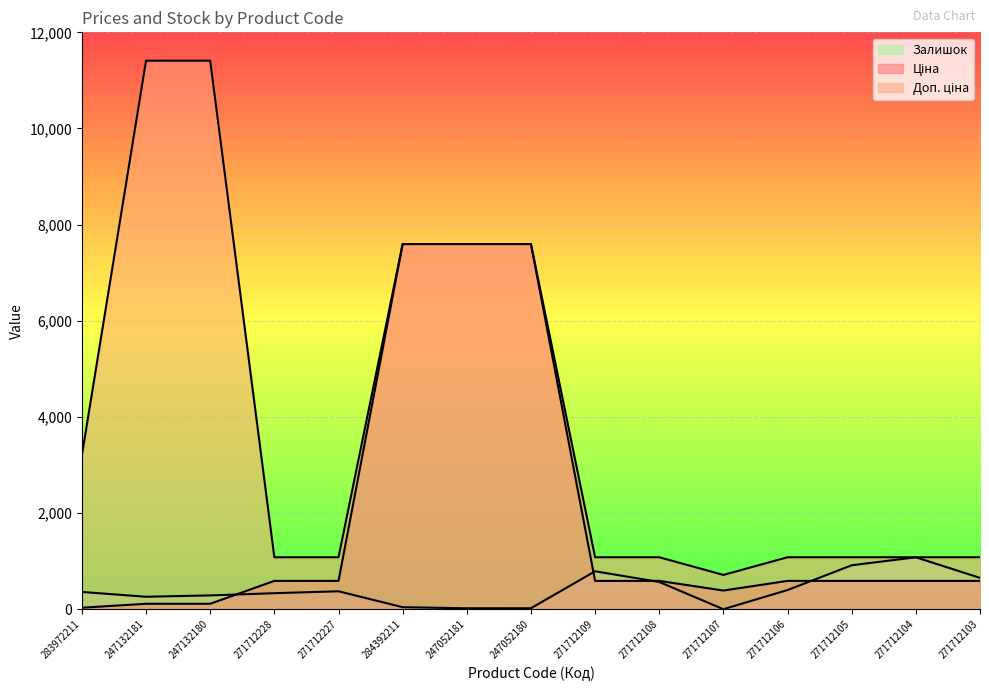

What is the difference between the Ціна values at 247132180 and 271712106?

475.8